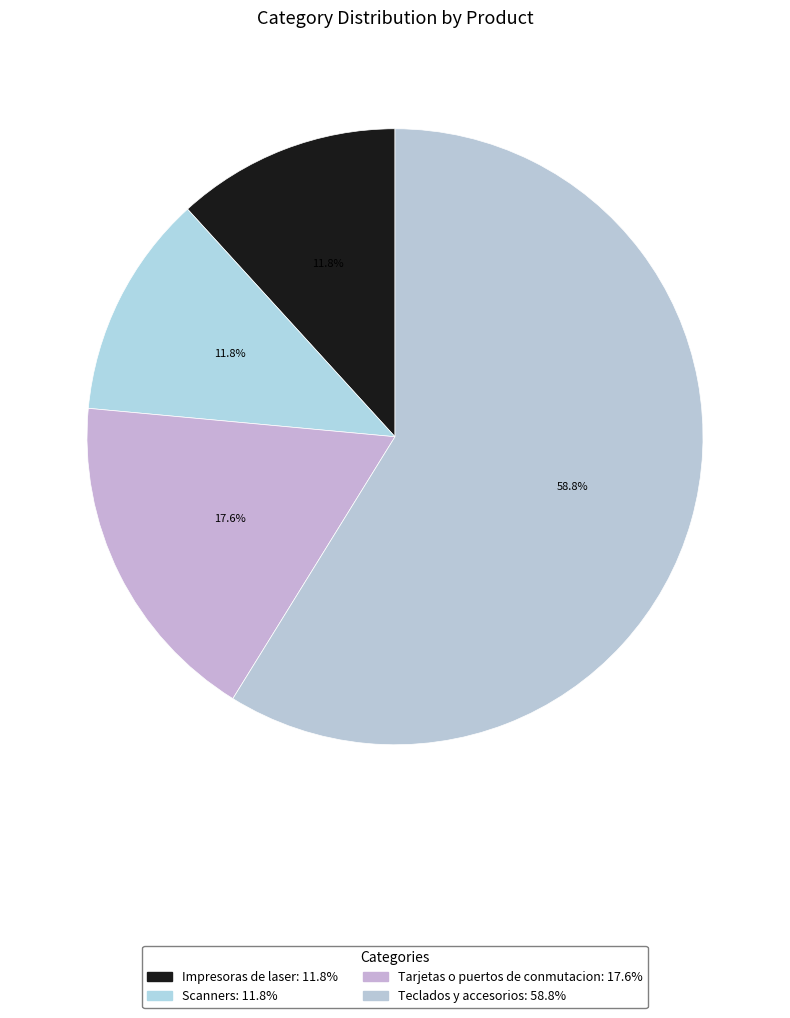

Is there any slice that represents more than half of the pie?

Yes